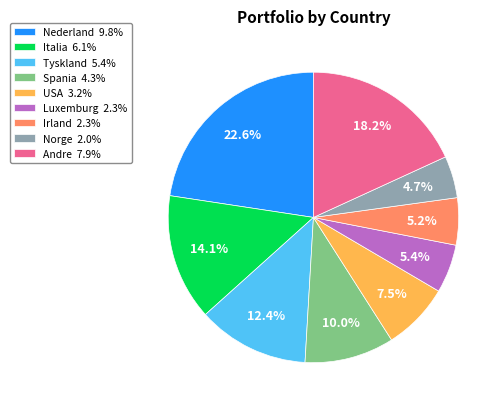

What percentage do Norge 2.0% and Tyskland 5.4% together represent?

17.1%